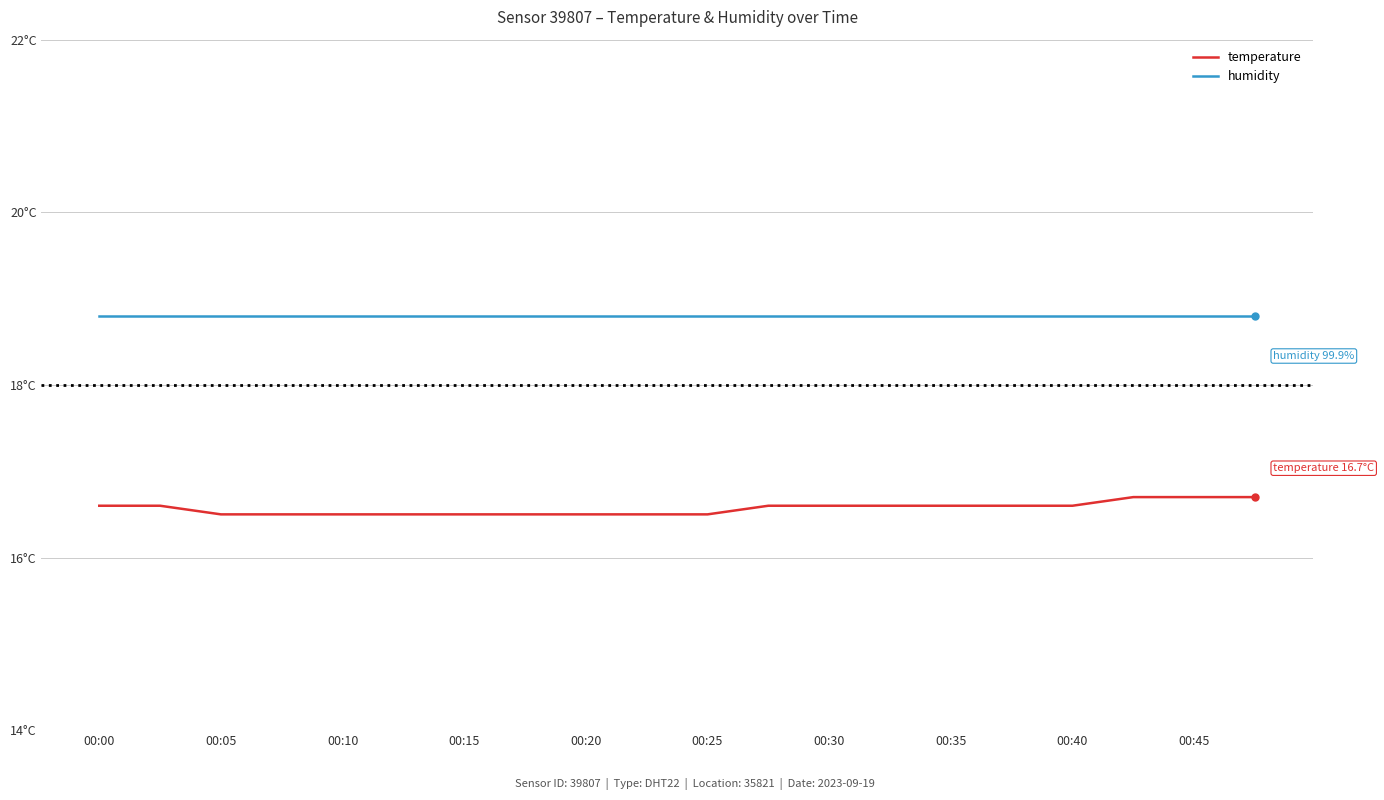

Count the temperature values in the range 16 to 17.

20